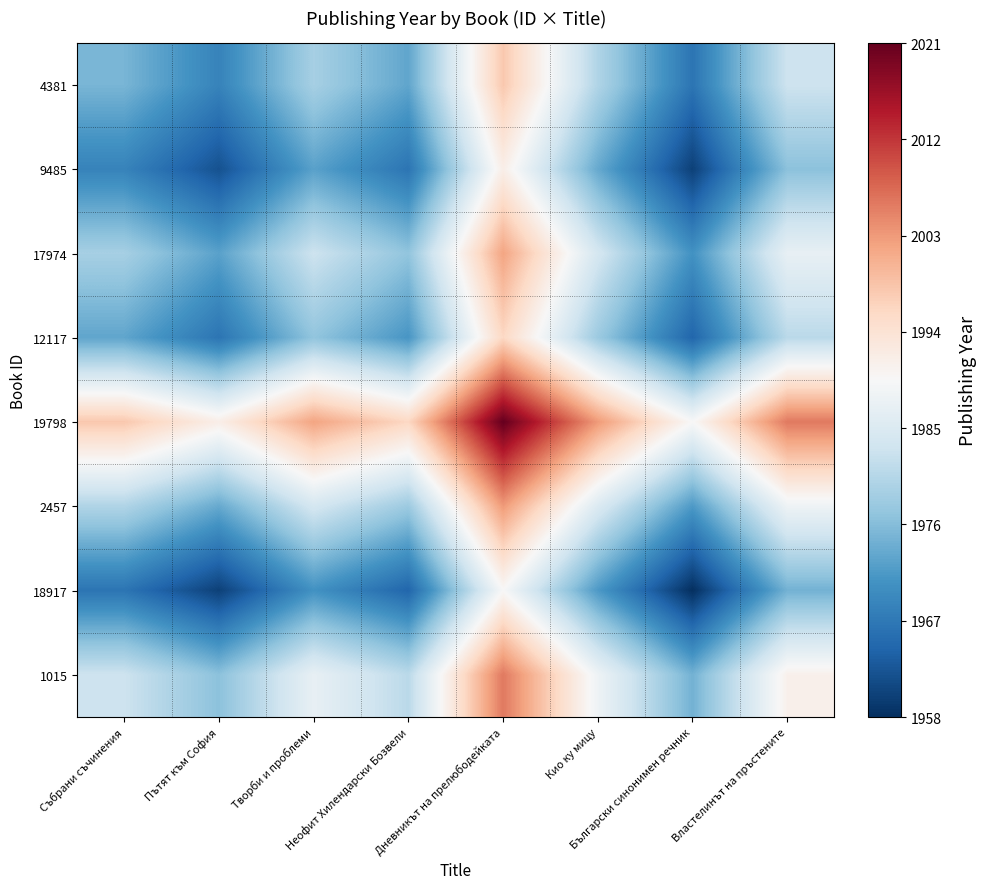

At which category does the chart reach its minimum across all series?

Български синонимен речник